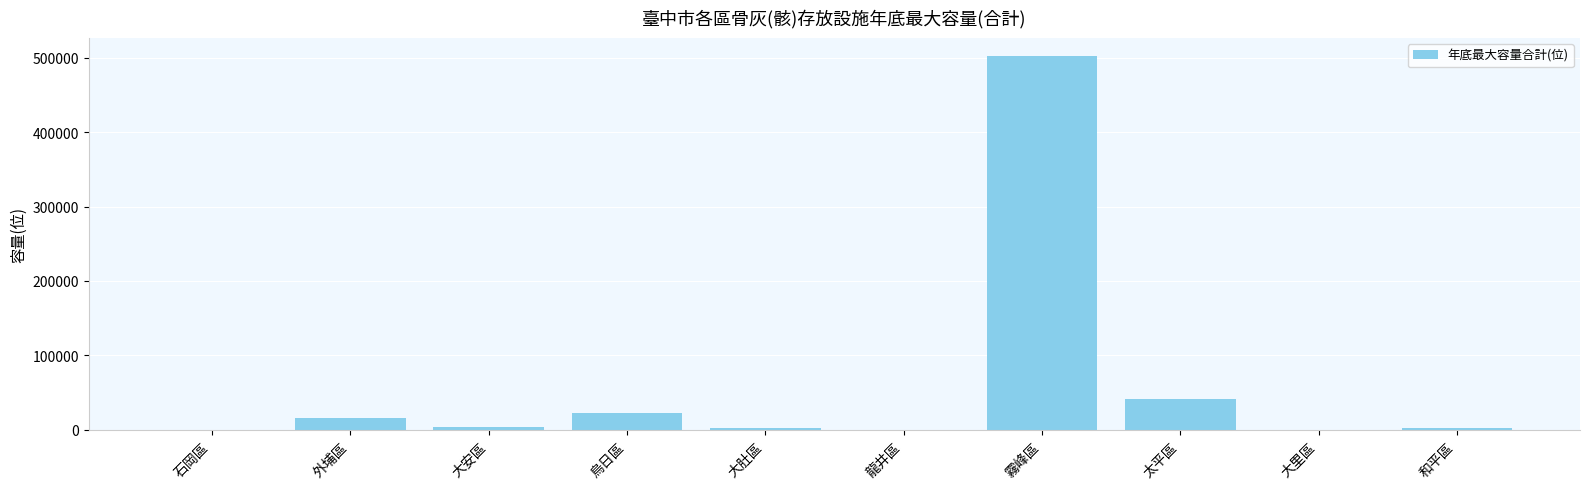

At which label is the value closest to 250765?

太平區